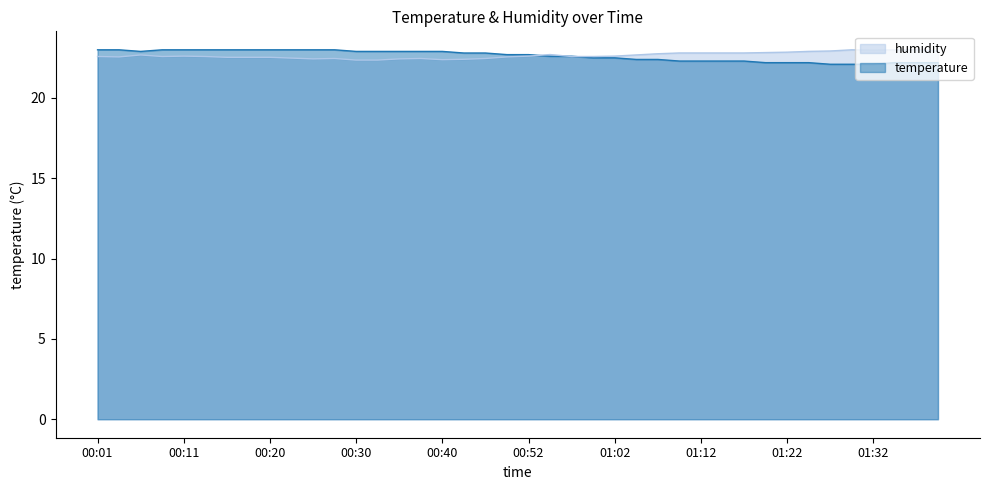

True or false: humidity and temperature intersect in this chart.

True